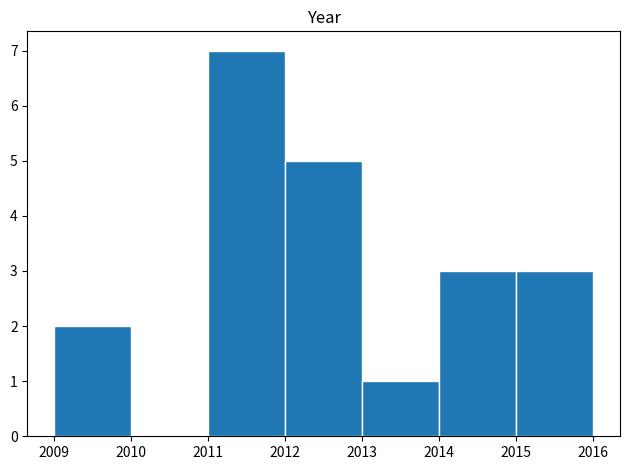

What is the height of the bar covering 2013 to 2014 on the x-axis? The values are not printed on the chart, so give them approximately, as read against the axis.

1